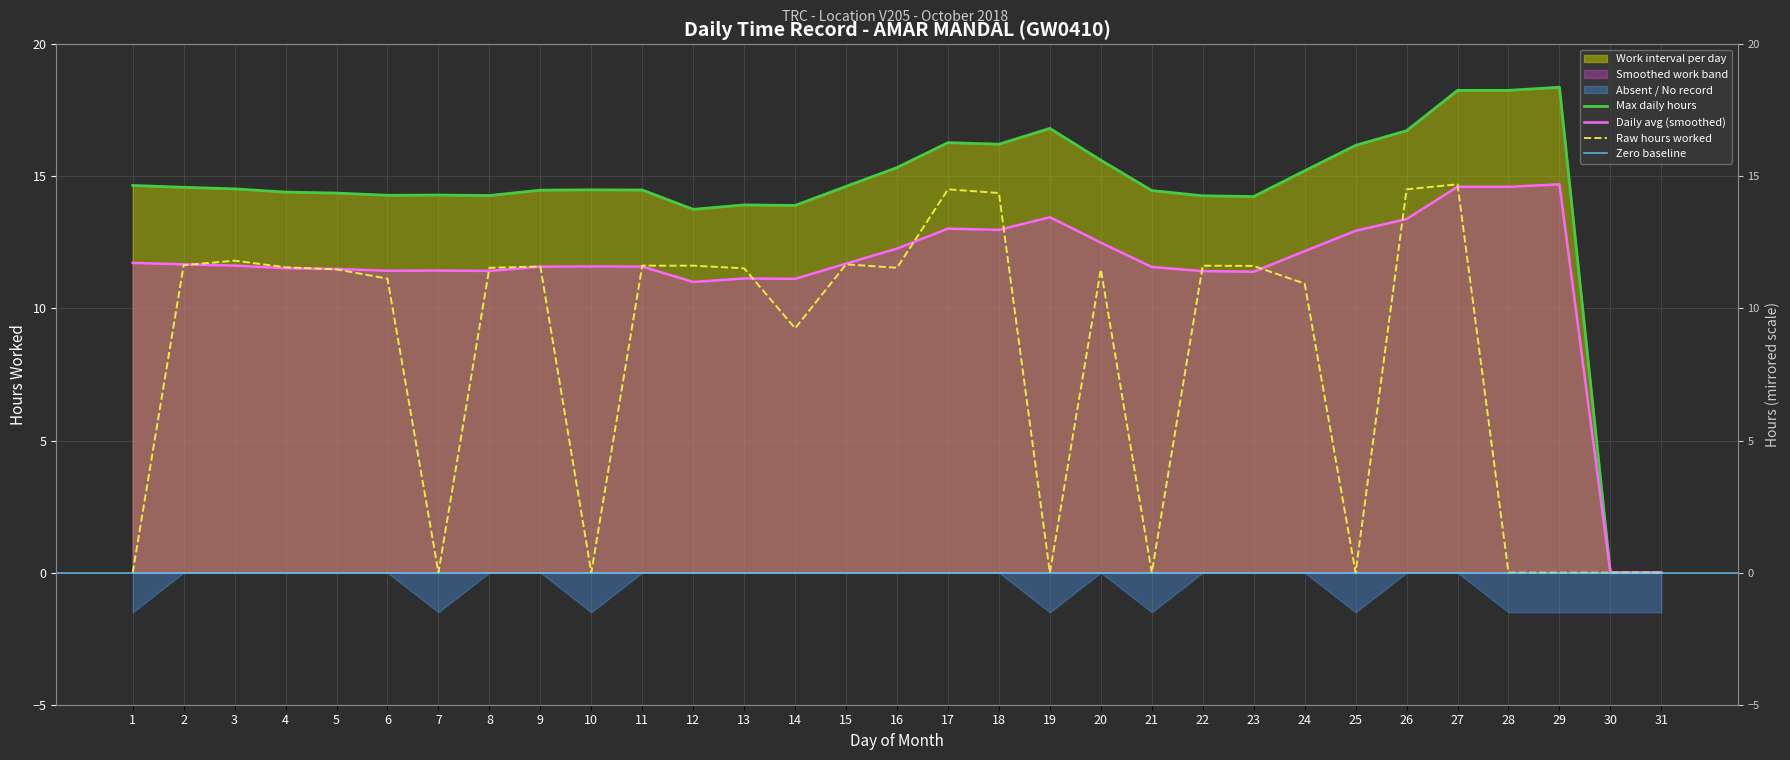

What is the sum of all values?

251.7